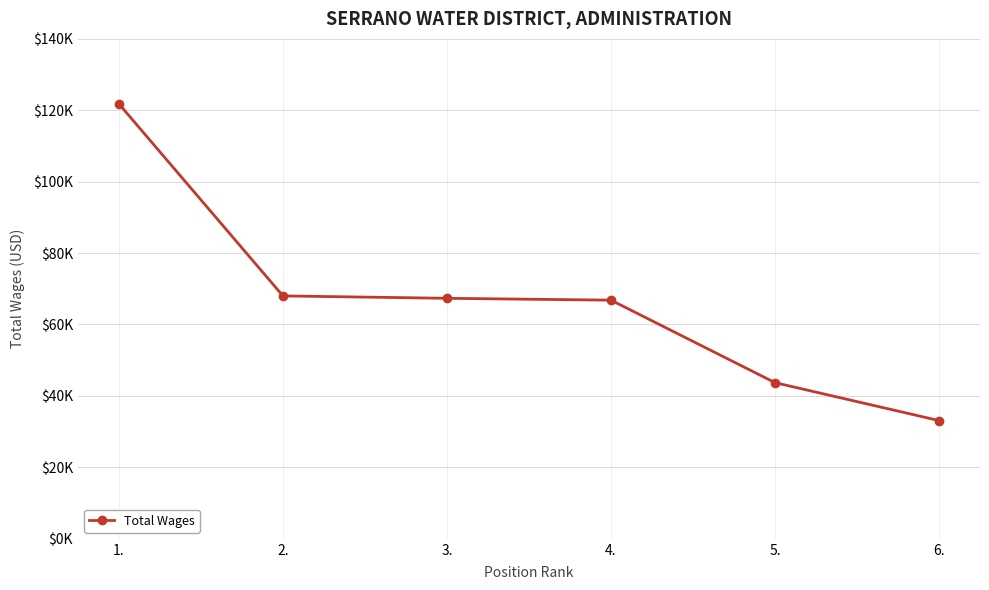

Is this an area chart (filled region under the line)?

No